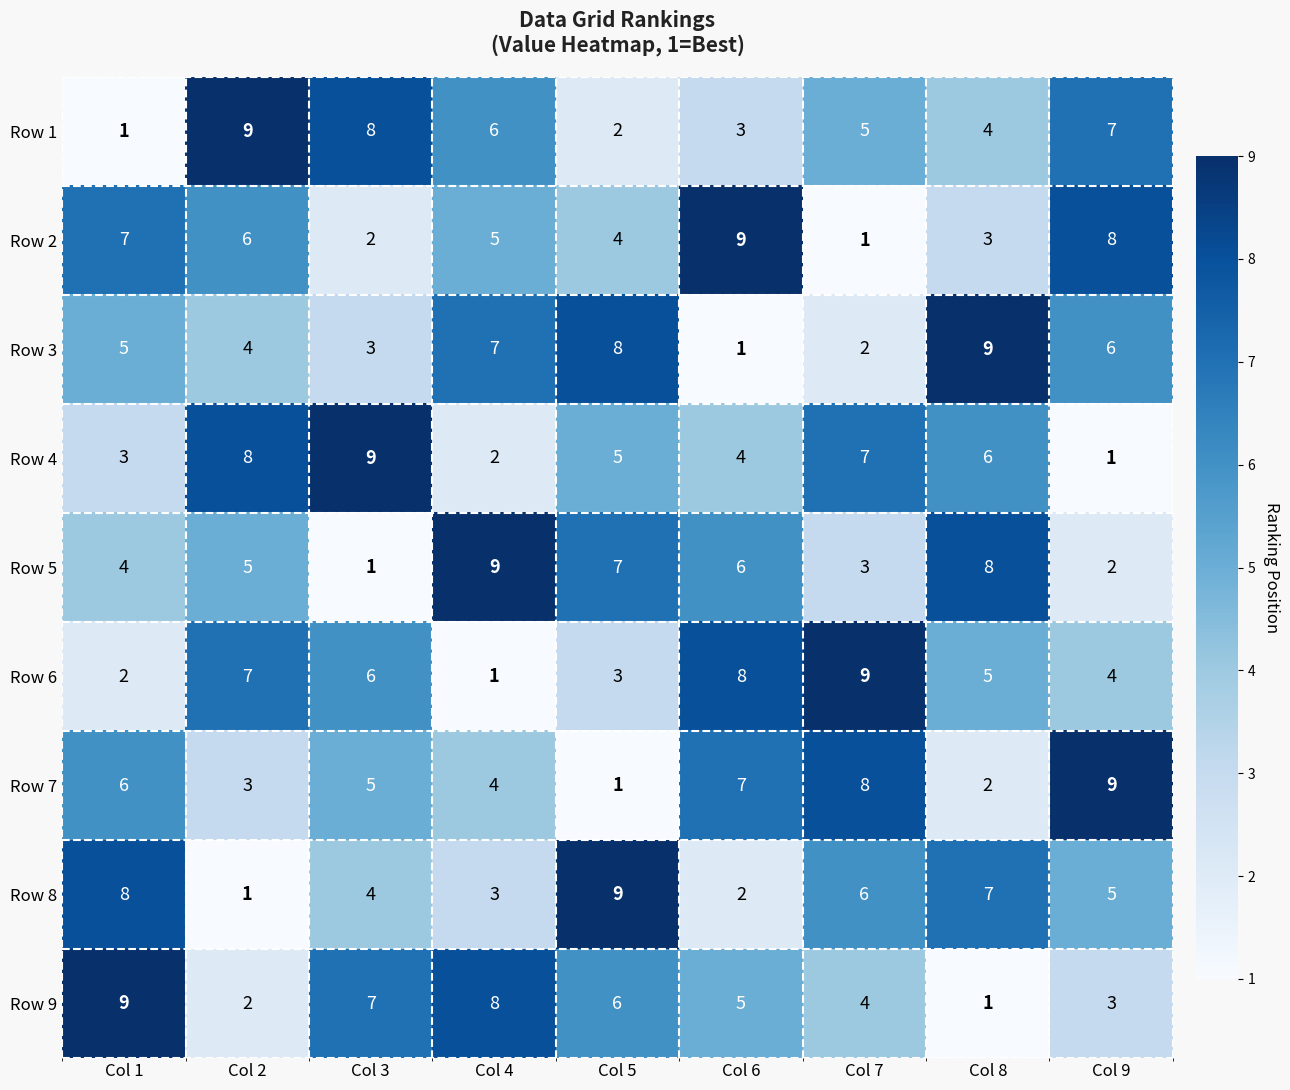

Between Col 3 and Col 4, which series saw the biggest shift?

Row 5